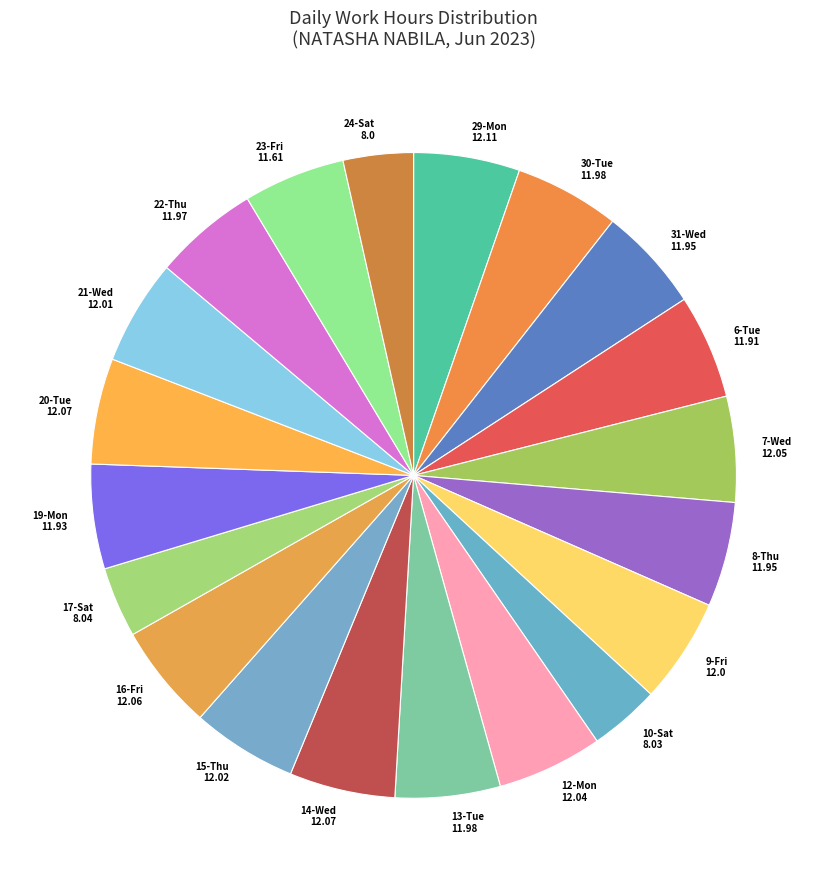

Does 14-Wed represent more than half of the total?

No